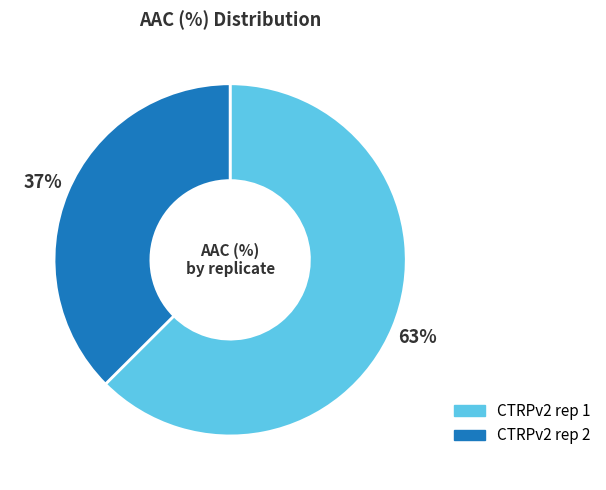

Which slice represents more than half of the pie?

CTRPv2 rep 1